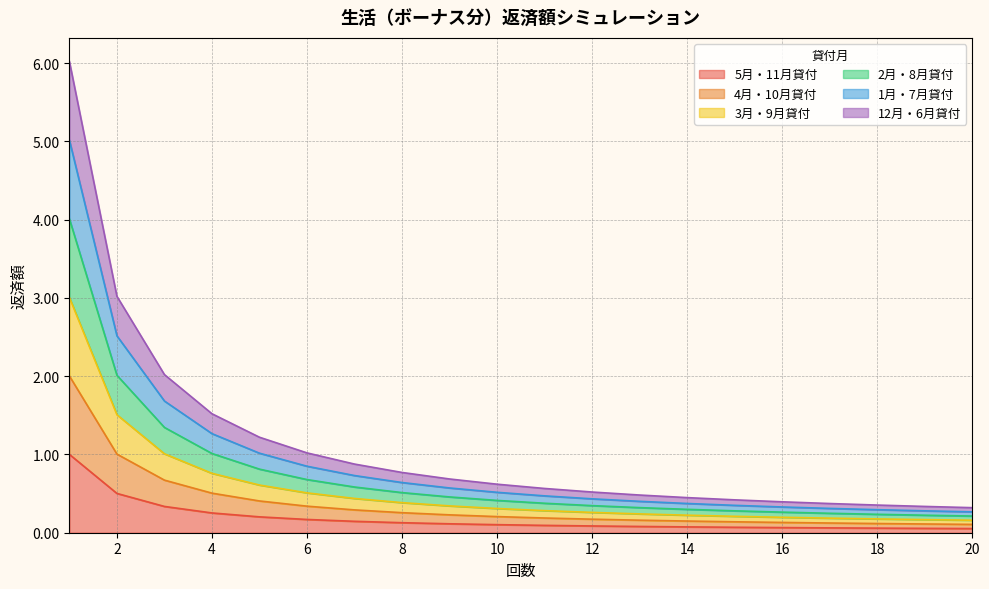

List the labels in order of 1月・7月貸付 value, largest first.

1, 2, 3, 4, 5, 6, 7, 8, 9, 10, 11, 12, 13, 14, 15, 16, 17, 18, 19, 20